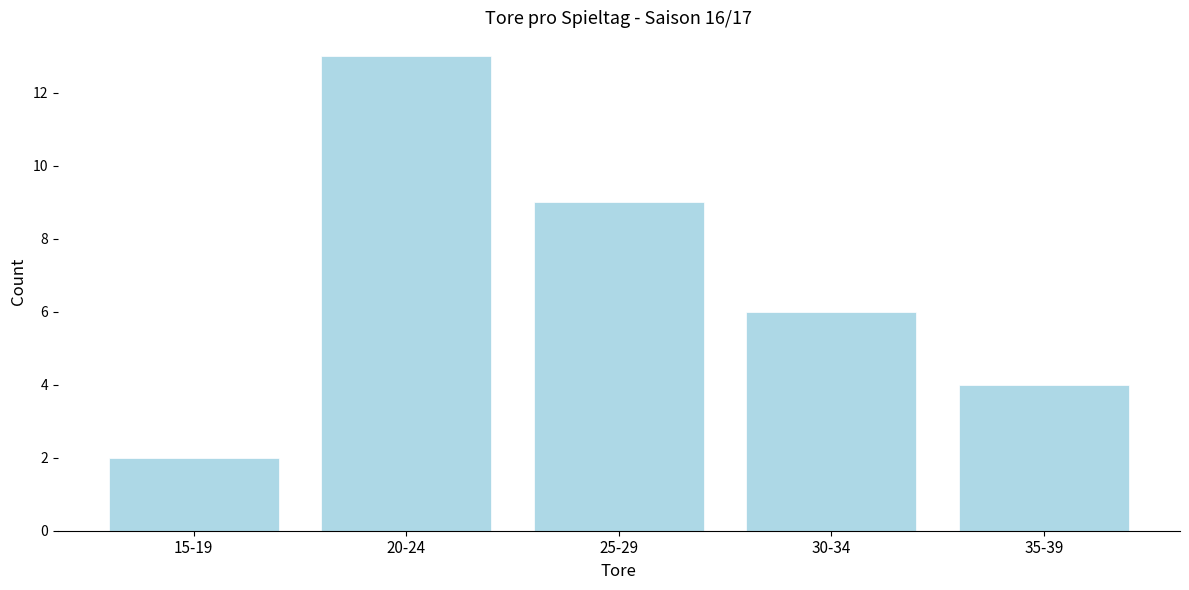

Reading left to right, list all the values displayed in this chart.

15-19=2	20-24=13	25-29=9	30-34=6	35-39=4